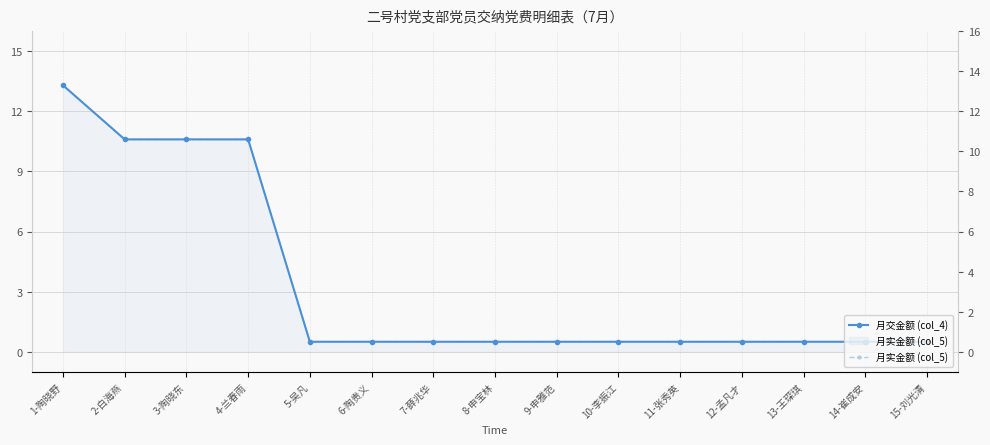

List the labels in order of 月实金额 (col_5) value, largest first.

1-陶晓野, 2-白海燕, 3-陶晓东, 4-兰春雨, 5-吴凡, 6-陶贵义, 7-薛兆华, 8-申宝林, 9-申雅范, 10-李振江, 11-张秀英, 12-孟凡才, 13-王琛琪, 14-崔成安, 15-刘光清